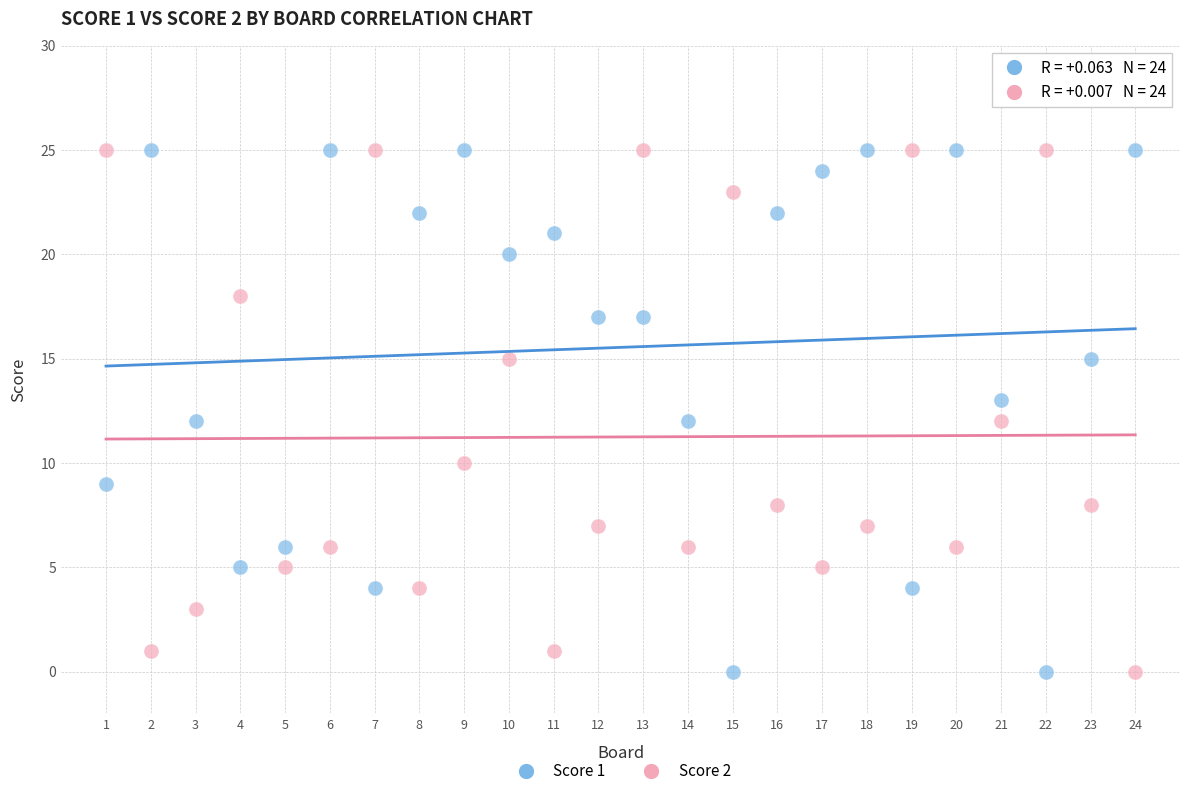

What is the X range (max minus min) for the scatter plot?

23